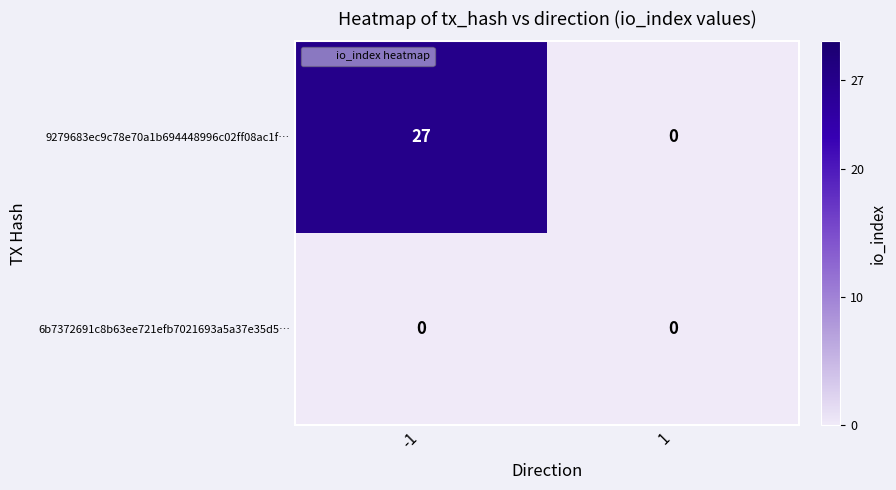

Which series has the largest total across all categories?

9279683ec9c78e70a1b694448996c02ff08ac1f…